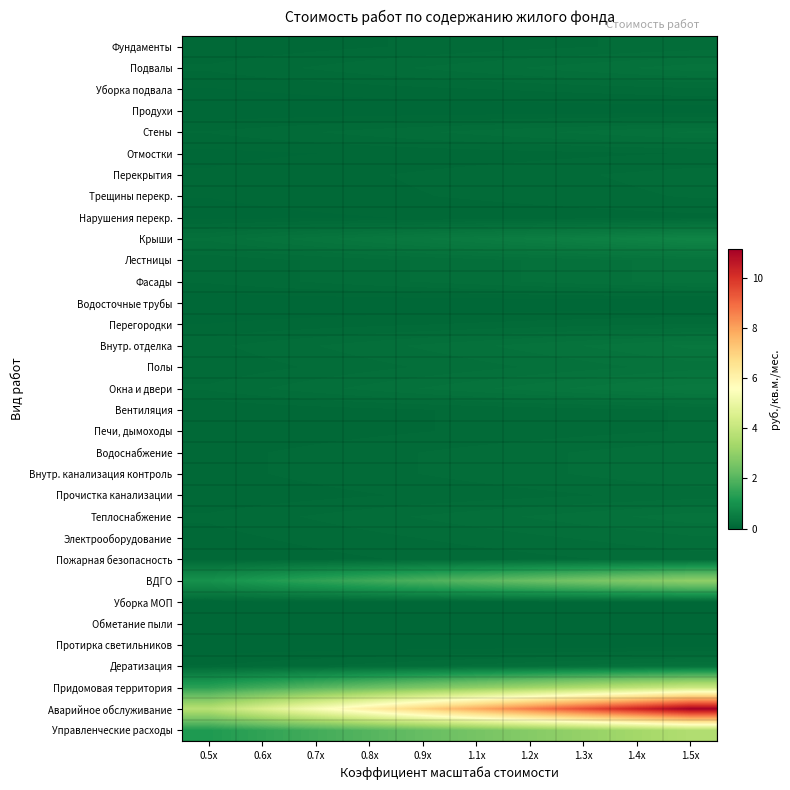

What is the spread (max minus min) of values at 0.9x?

7.0